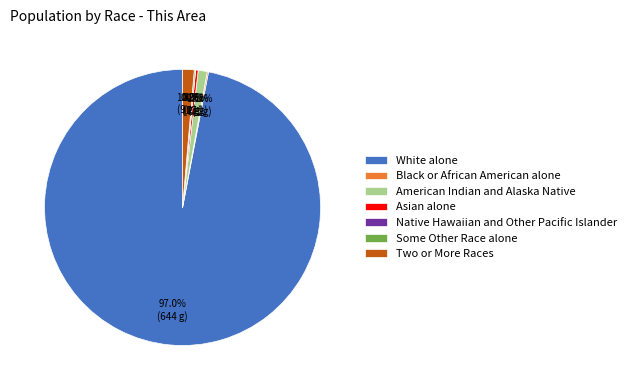

How many slices are in this pie chart?

7